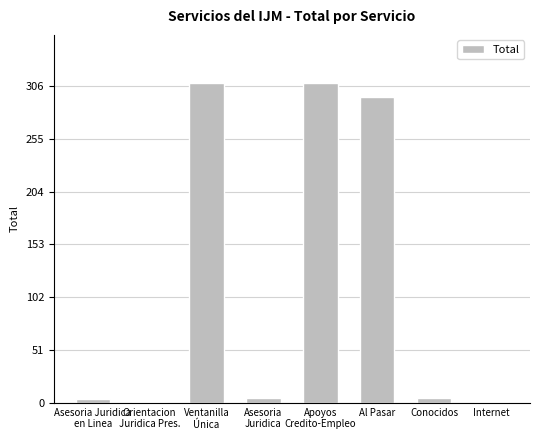

Are the bars grouped side by side (vs. stacked)?

No